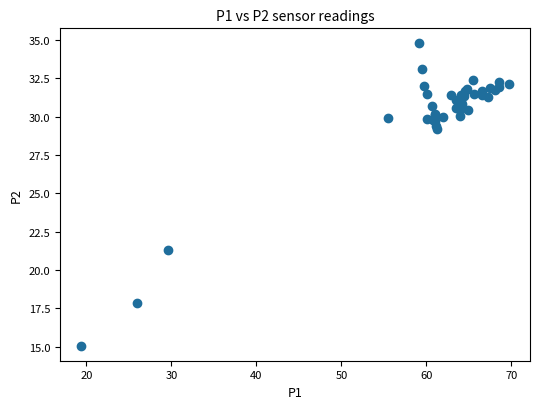

What Y value in the scatter plot is closest to 24?

21.3